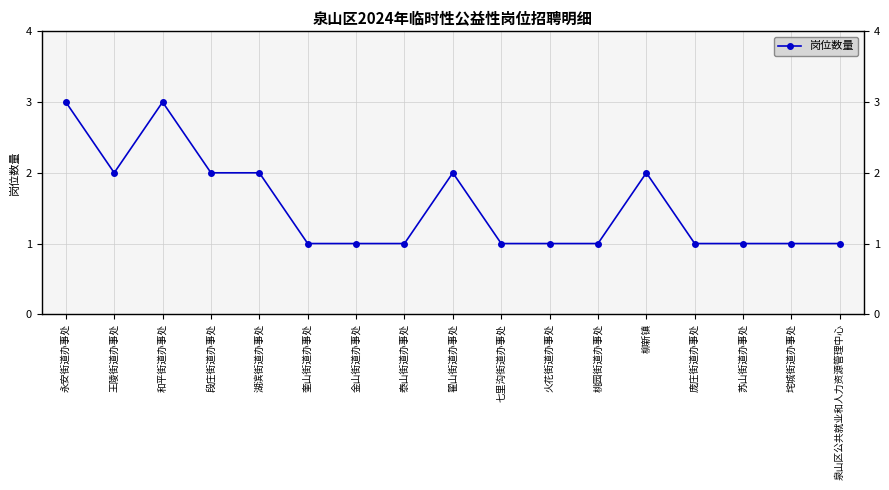

Where is the first local maximum?

和平街道办事处